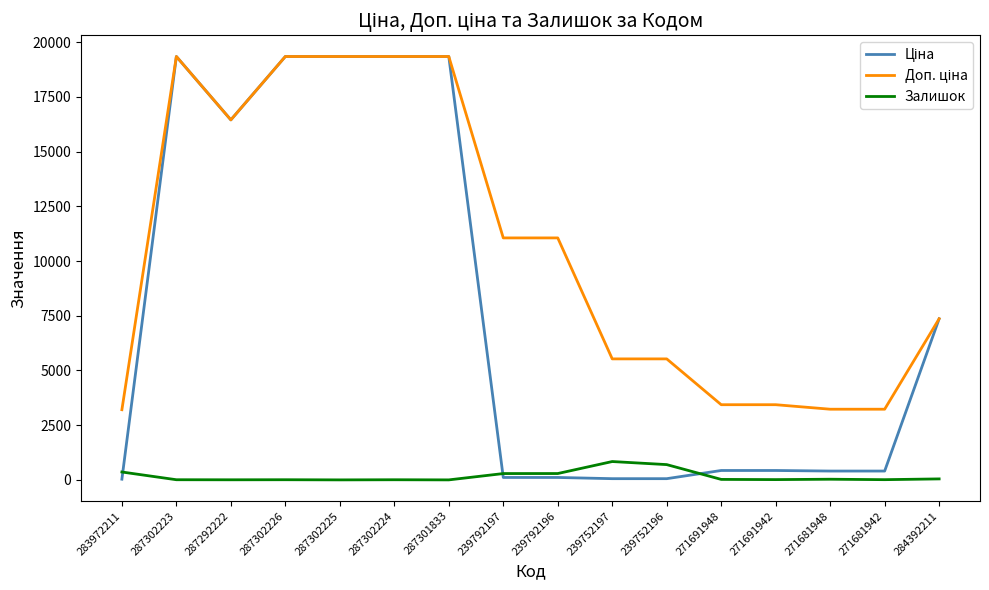

What is the maximum value for Залишок?

838.0